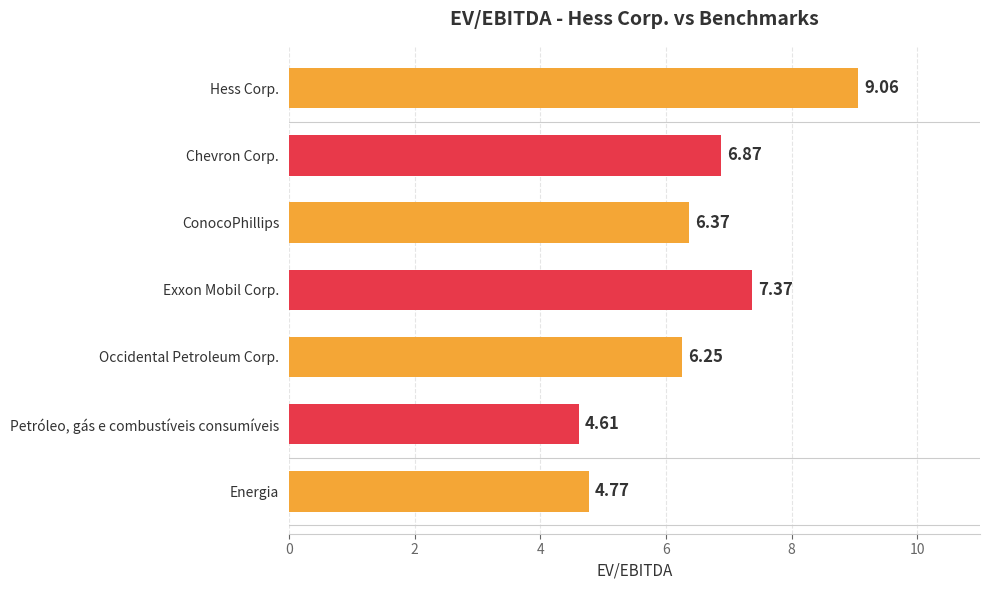

Which has a higher value, Exxon Mobil Corp. or Chevron Corp.?

Exxon Mobil Corp.